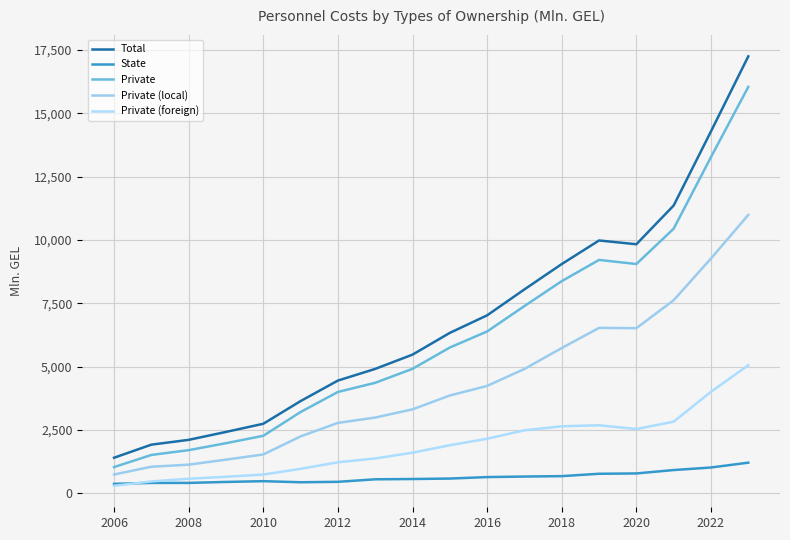

True or false: Total and State intersect in this chart.

False